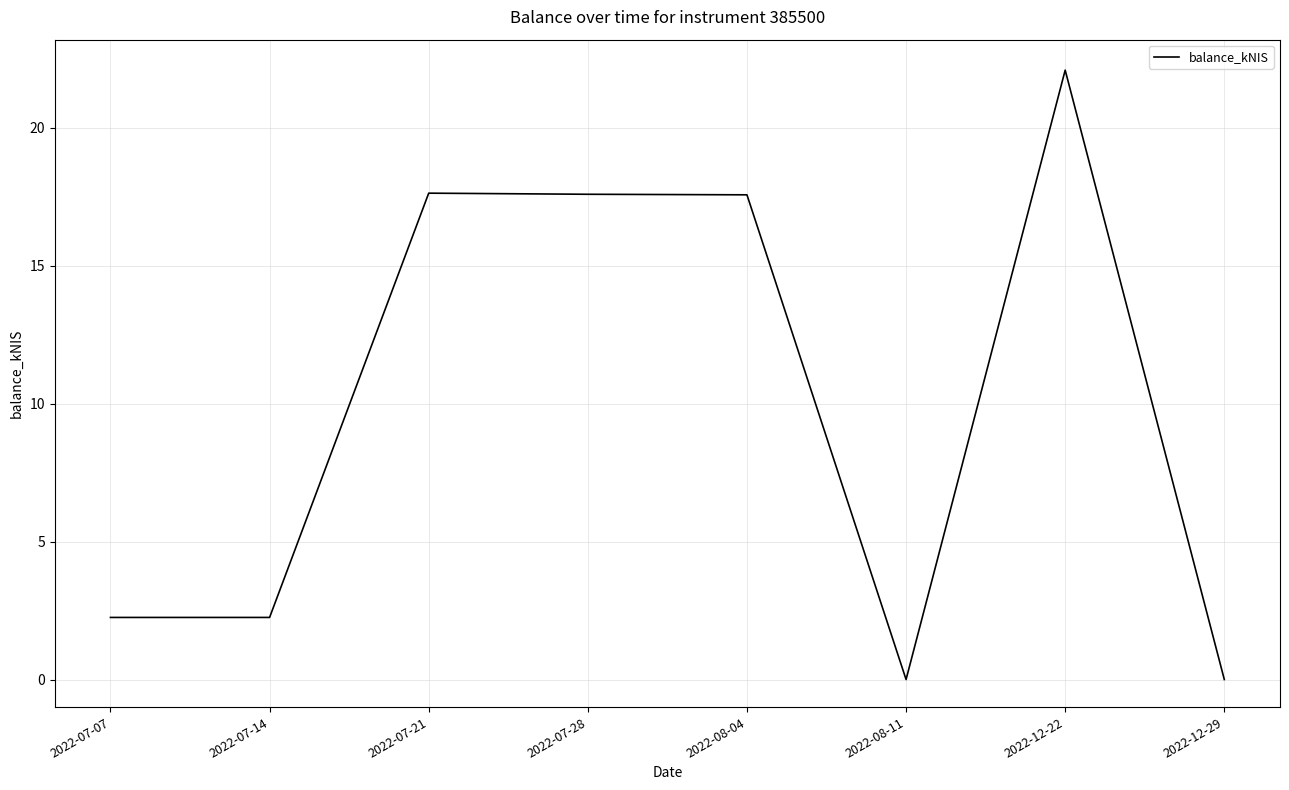

Is it true that the value at 2022-12-22 is 15.0?

False